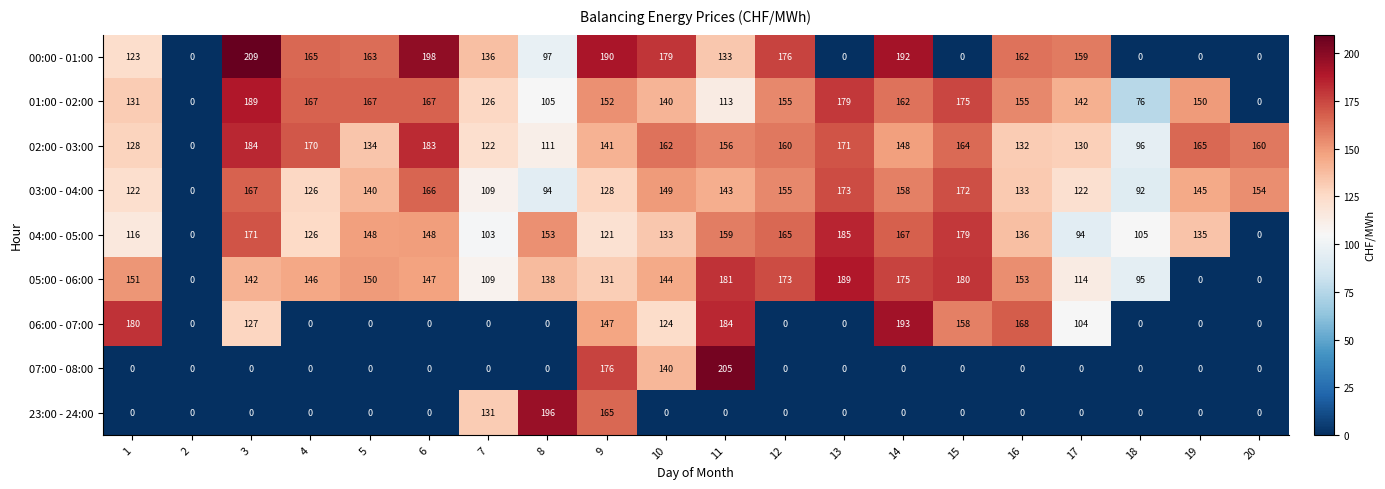

At which label does 00:00 - 01:00 reach its peak?

3